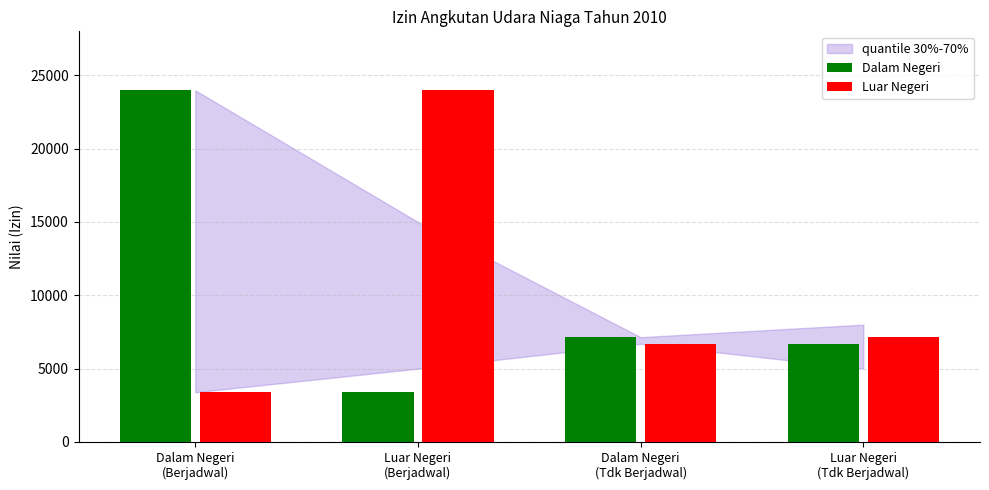

What is the minimum value for Dalam Negeri?

3391